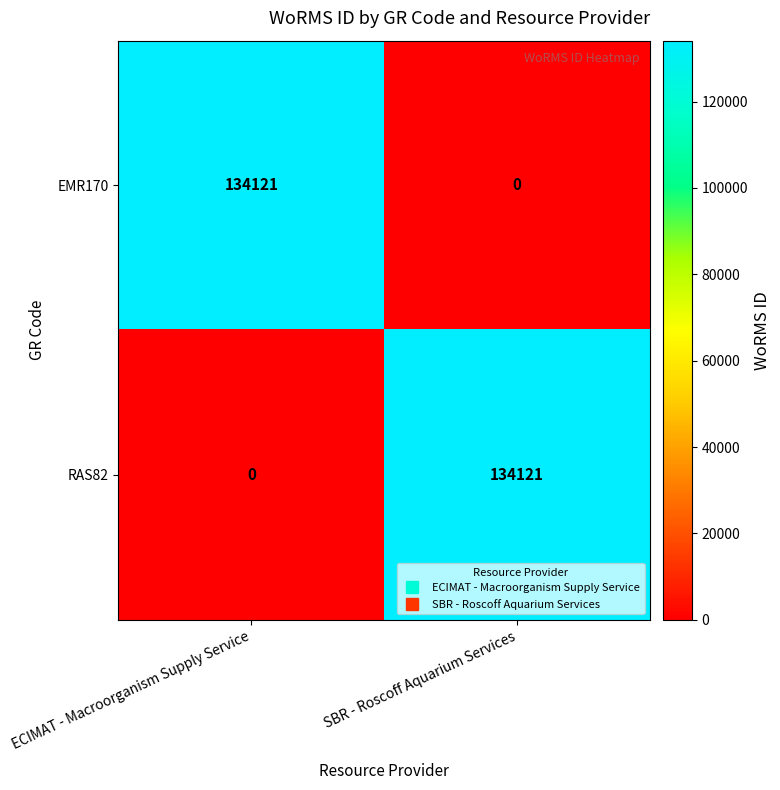

What is the sum of the EMR170 values at ECIMAT - Macroorganism Supply Service and SBR - Roscoff Aquarium Services?

134121